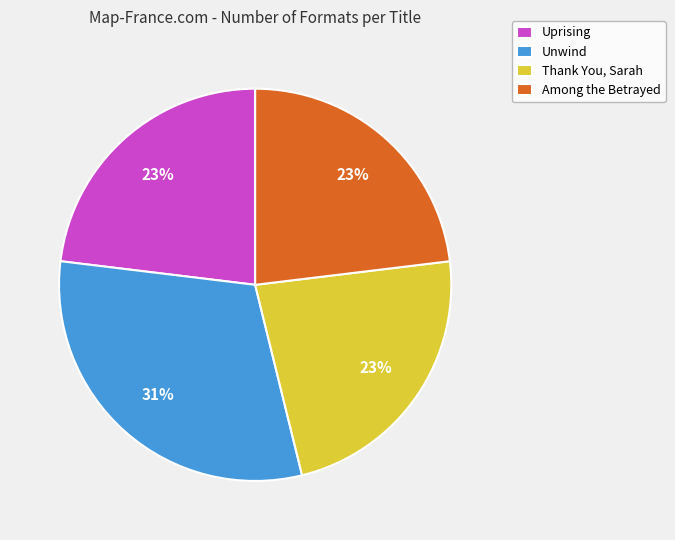

Which slice is the largest?

Unwind